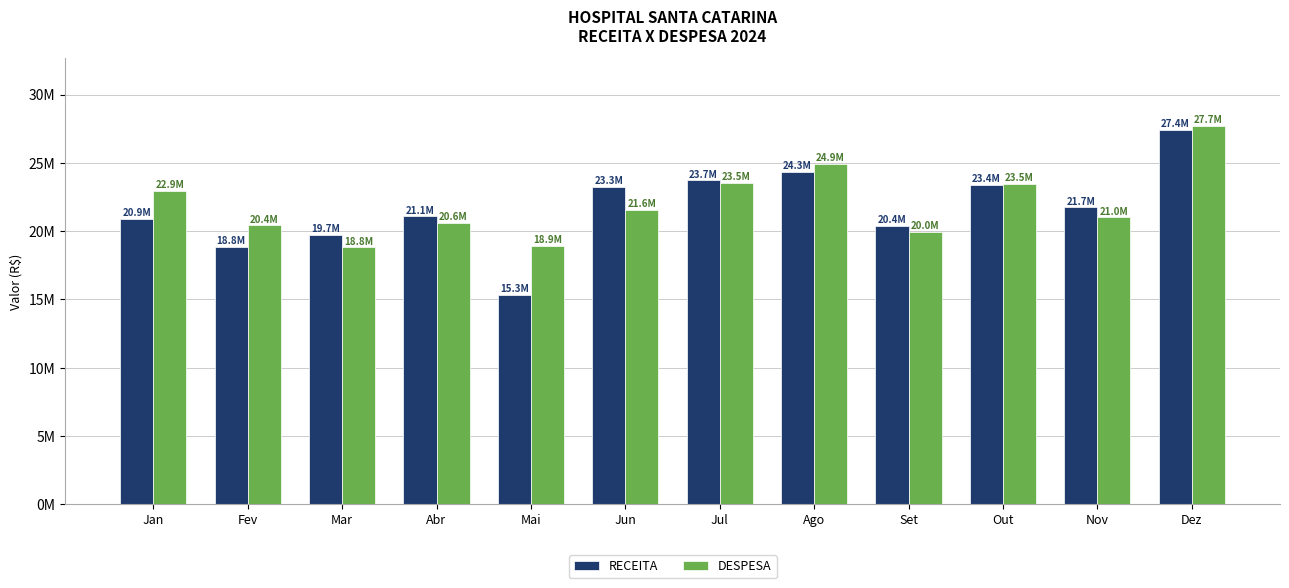

What is the total value across all series at Jun?

44814354.1